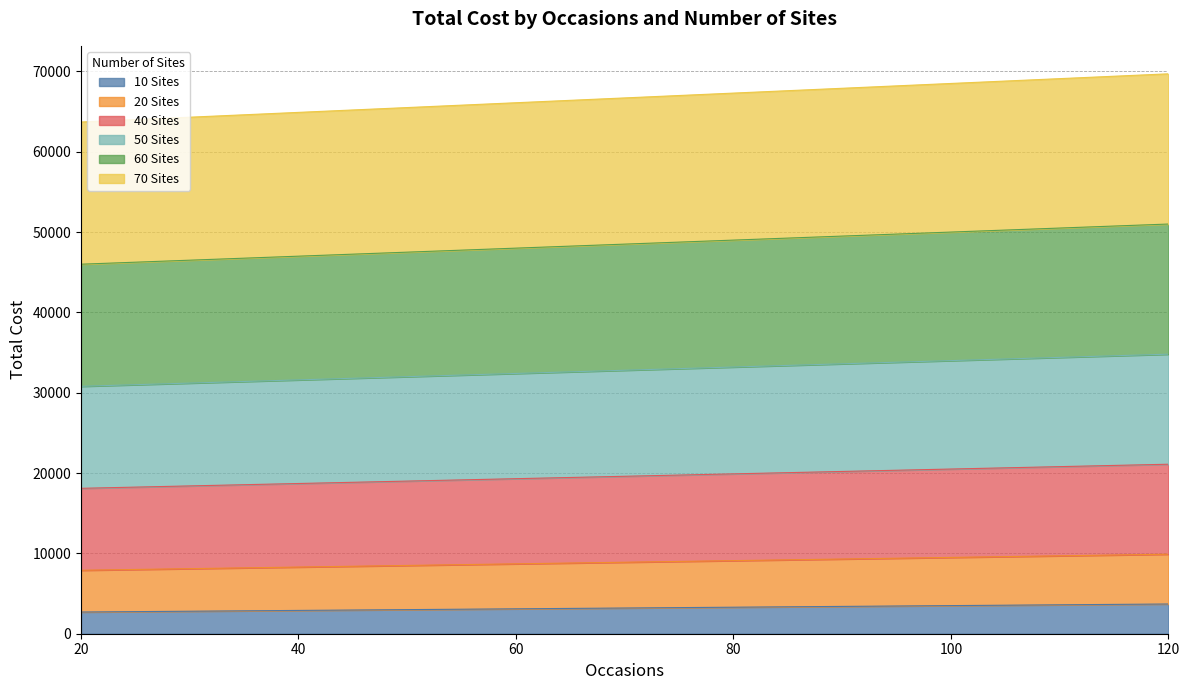

Does the chart display data point markers on the line(s)?

No